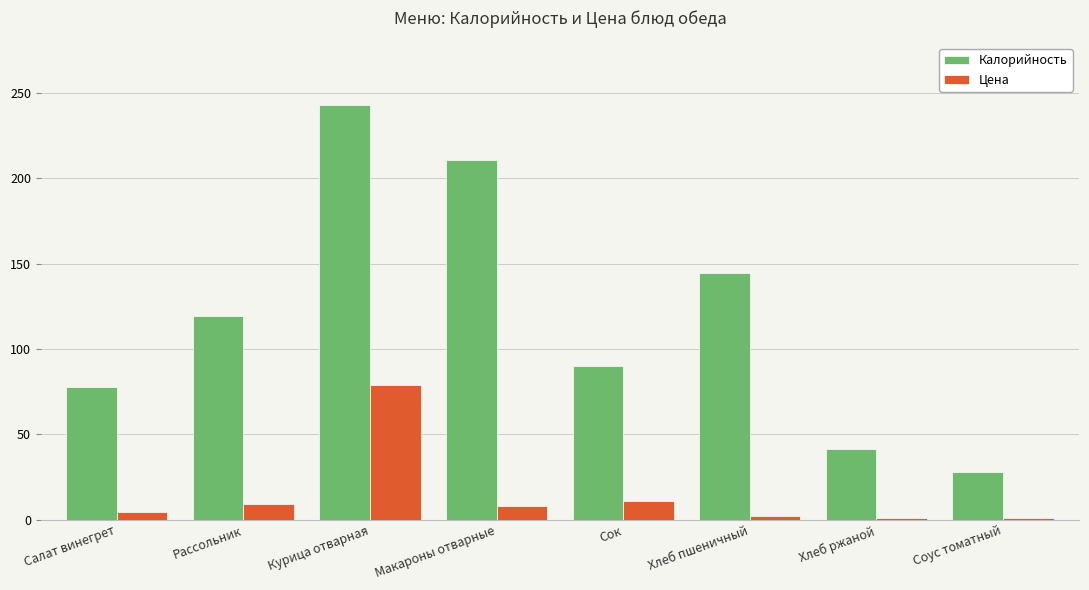

The value of Цена at Рассольник is 9.5. True or false?

True